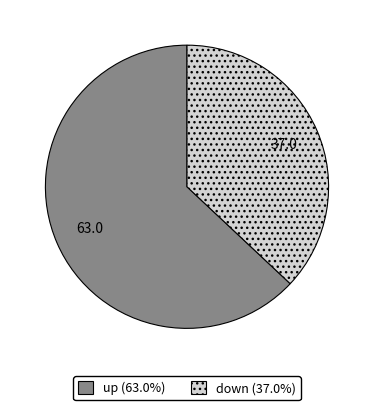

Does any single category account for the majority?

Yes